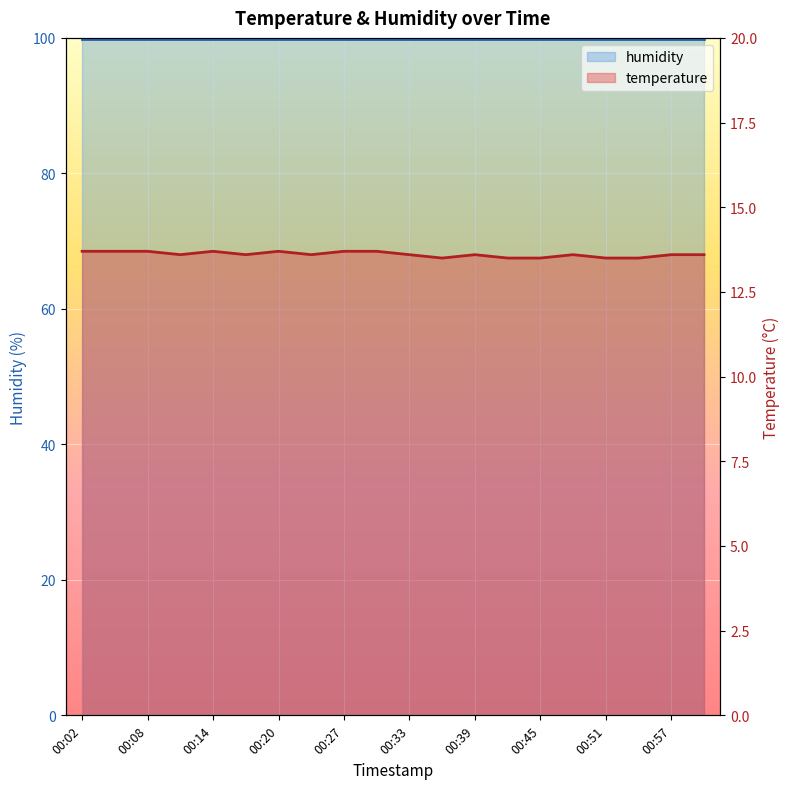

Between 00:02 and 00:27, which is larger?

00:02